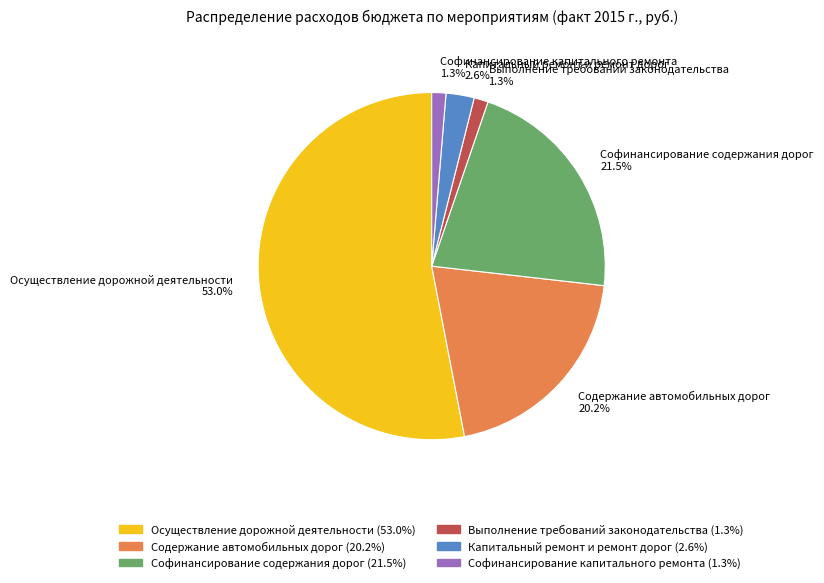

How much of the chart is everything except Выполнение требований законодательства 1.3%?

98.7%